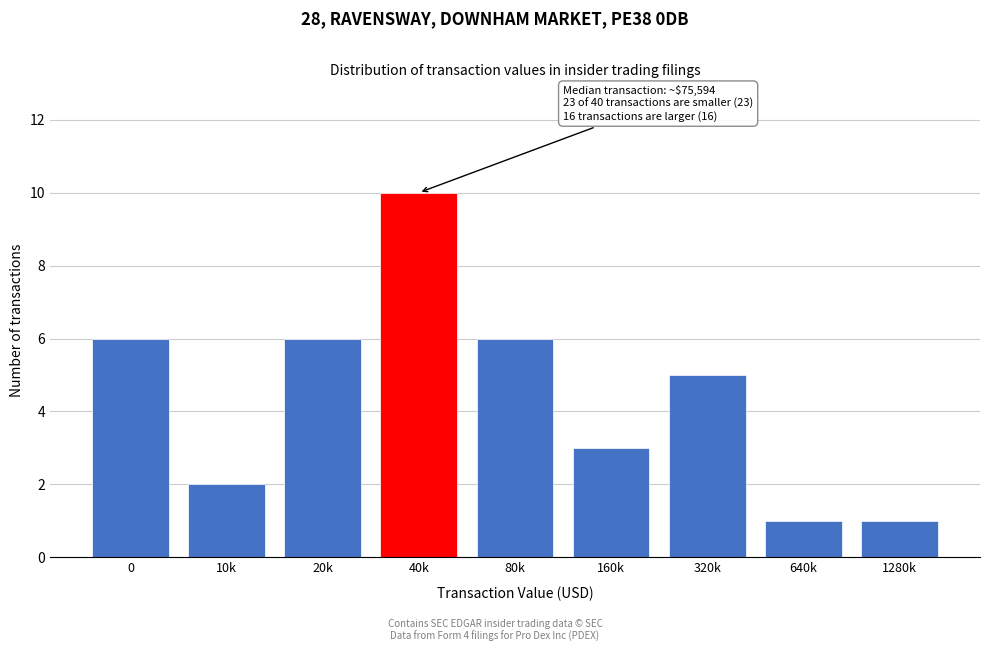

Reading right to left, what are all the values shown in this chart?

1280k=1	640k=1	320k=5	160k=3	80k=6	40k=10	20k=6	10k=2	0=6